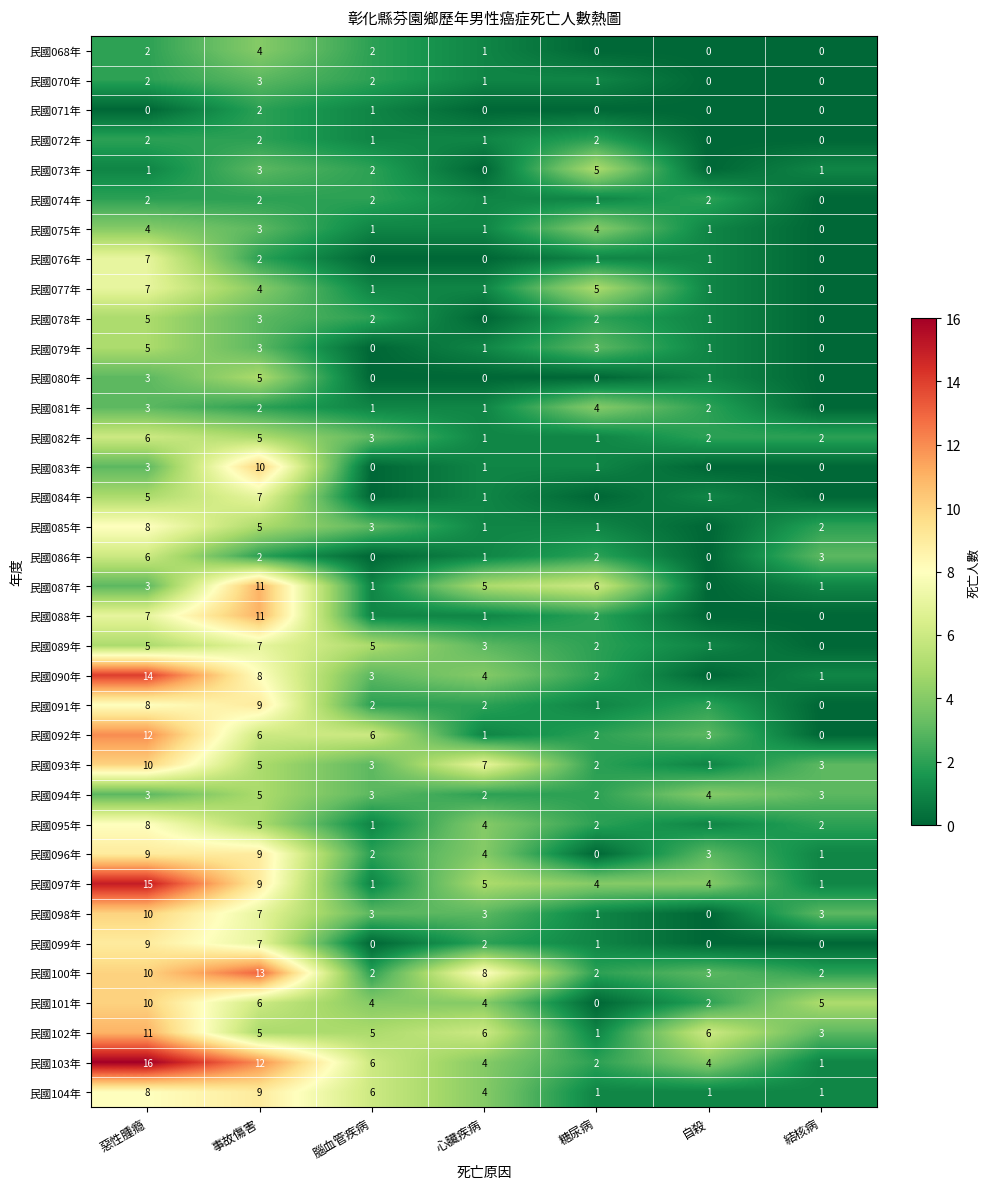

What is the spread (max minus min) of values at 心臟疾病?

8